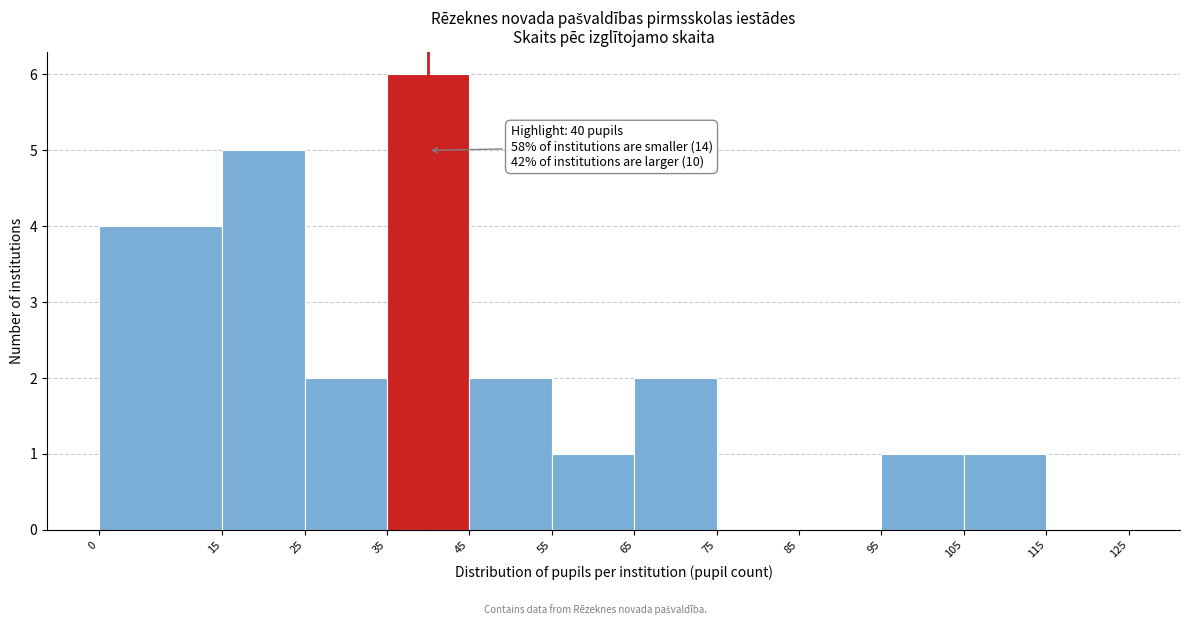

Over which range of the x-axis is the bar tallest?

35 to 45